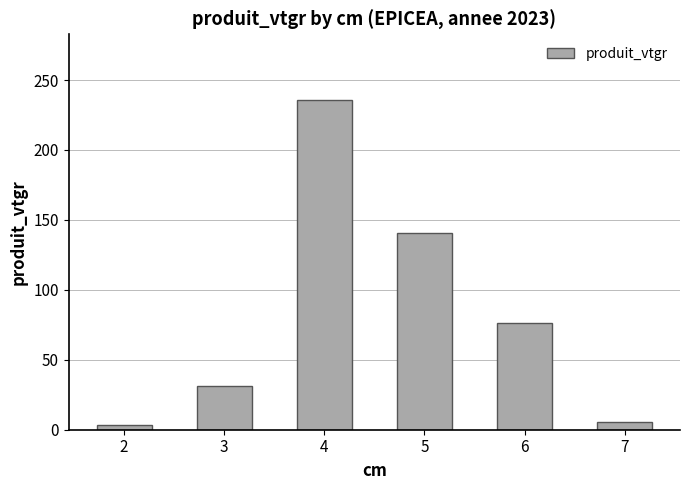

Count the number of values greater than 76.

3